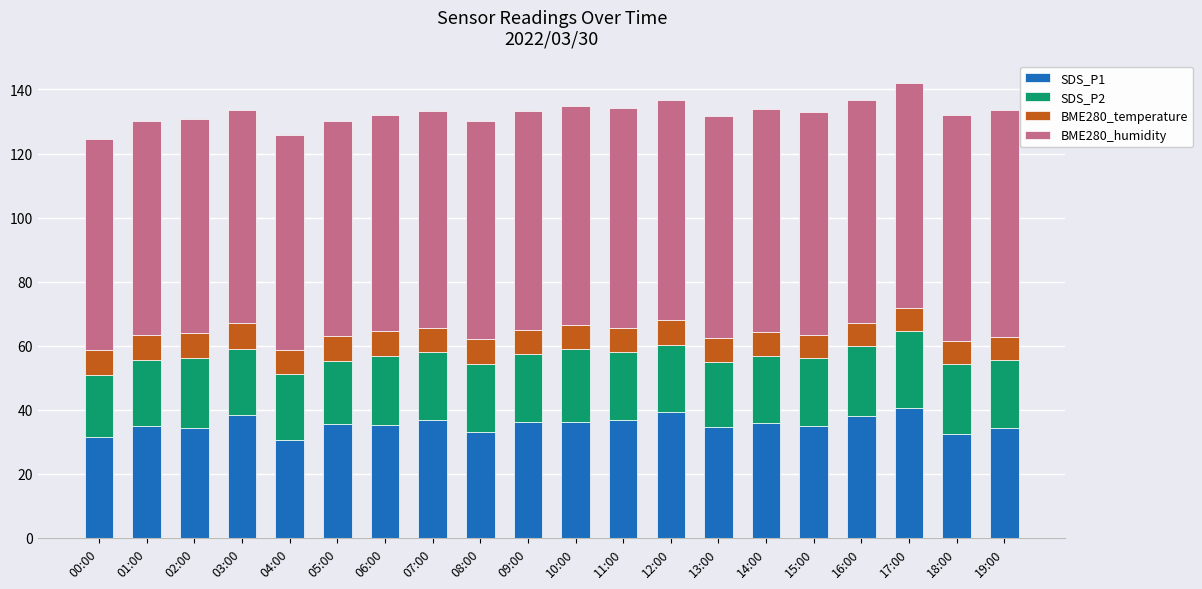

True or false: SDS_P1 has a value of 34.9 at 01:00.

True